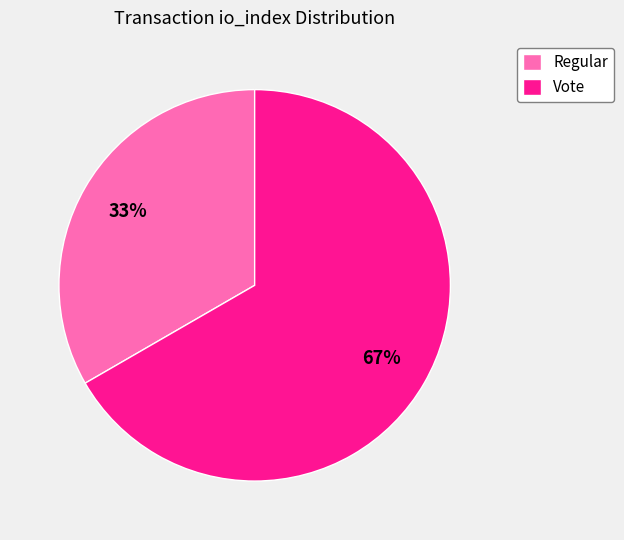

Which category has the smallest portion of the pie?

Regular